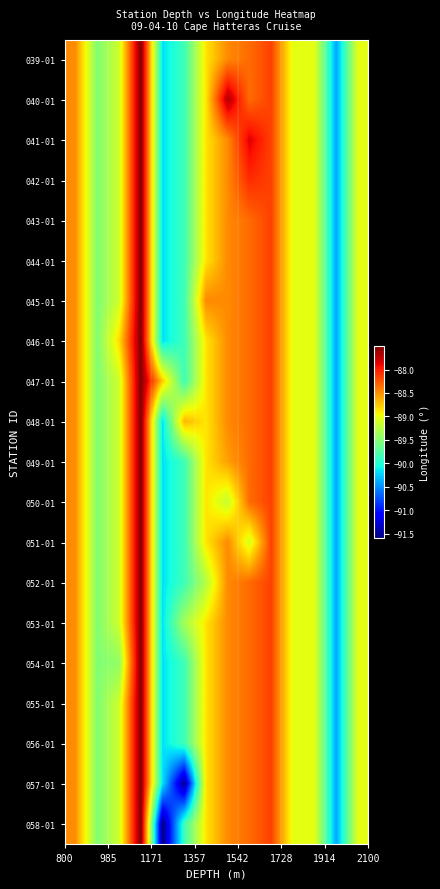

Which series has the largest range (max minus min)?

058-01